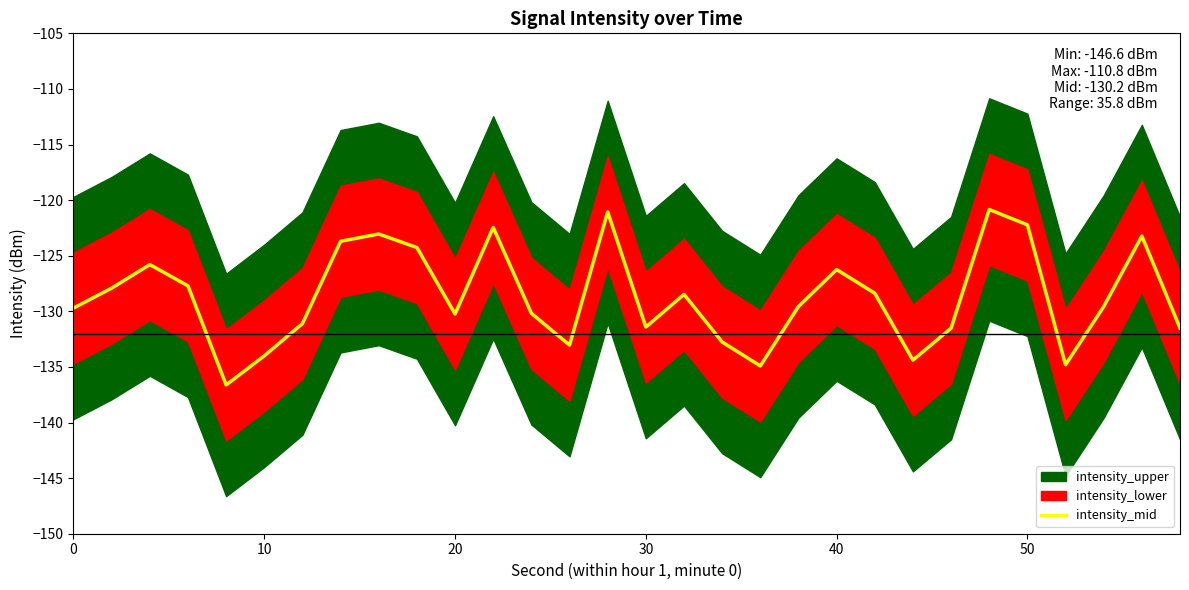

The value of intensity_mid at 30 is -131.4. True or false?

True